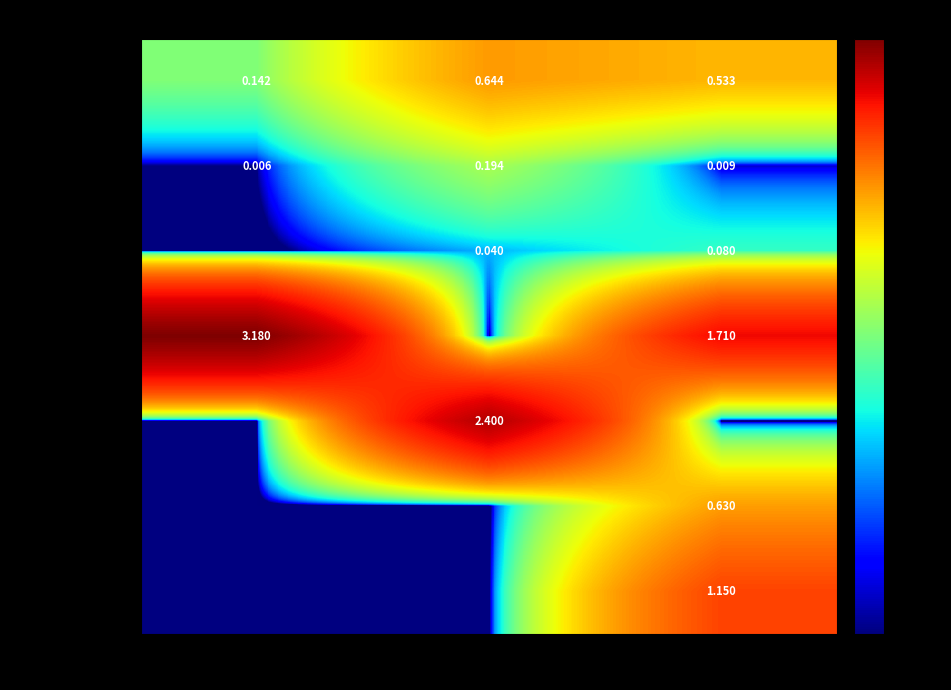

What is the highest value of the Pagasta zemes series?

3.2